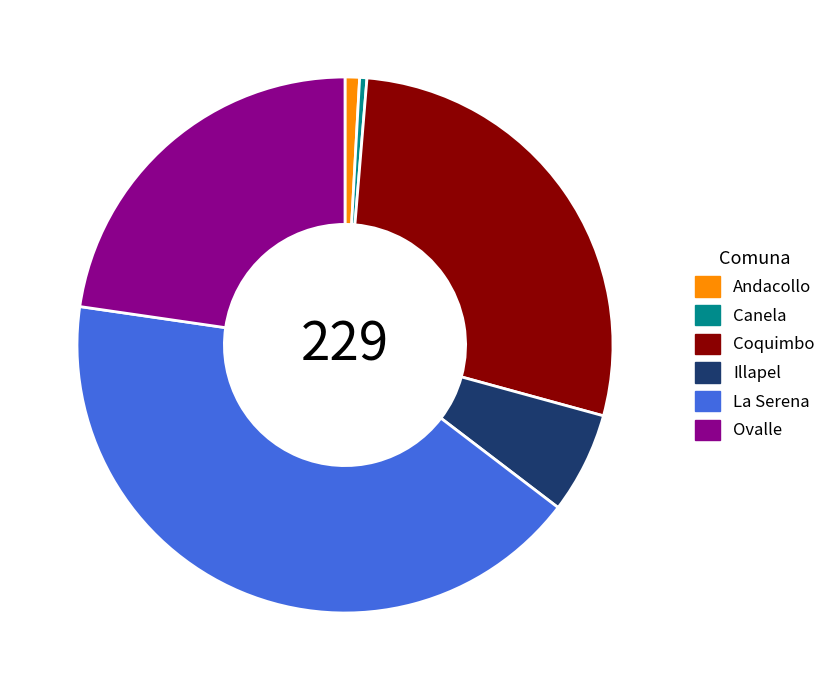

What is the largest slice in the pie chart?

La Serena